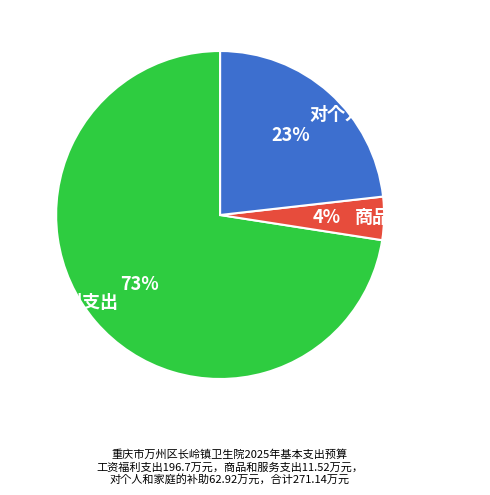

Count the number of slices in the pie.

3